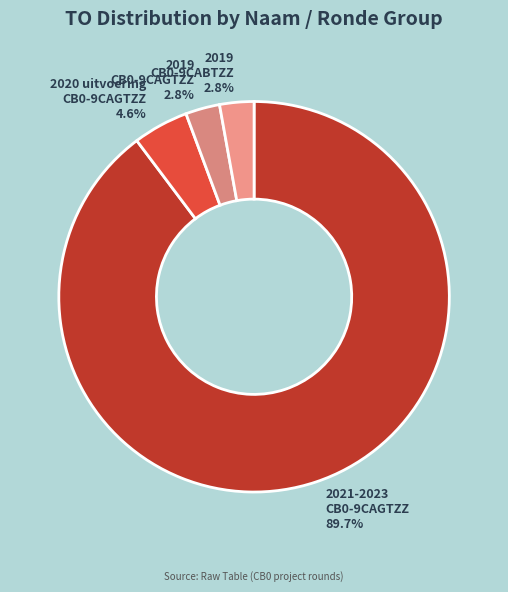

Between 2019 CB0-9CABTZZ 2.8% and 2021-2023 CB0-9CAGTZZ 89.7%, which is larger?

2021-2023 CB0-9CAGTZZ 89.7%